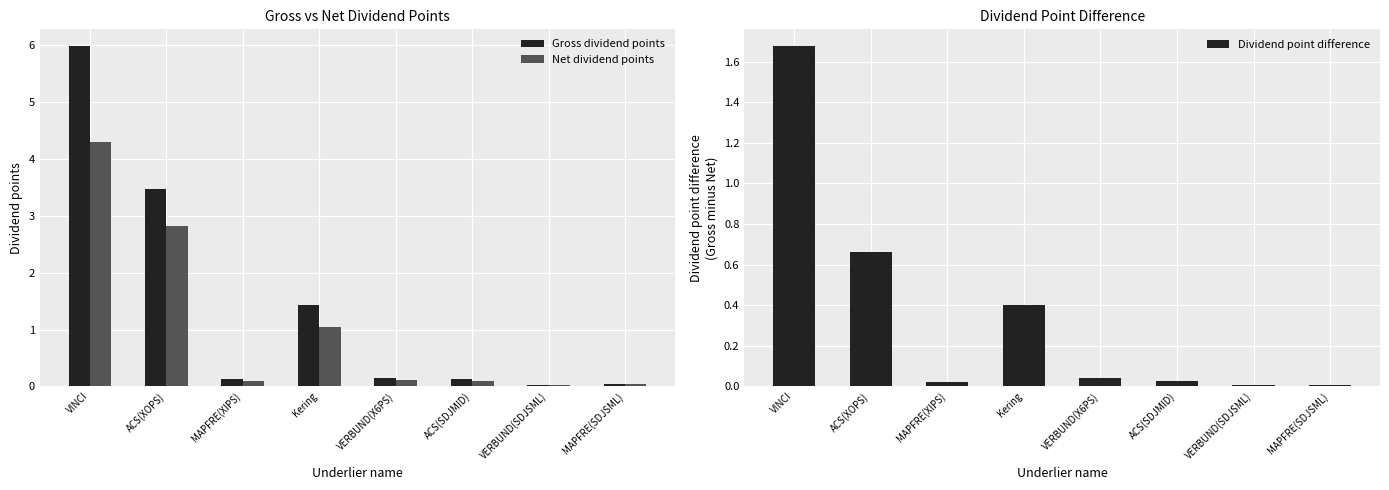

Are the bars horizontal?

No